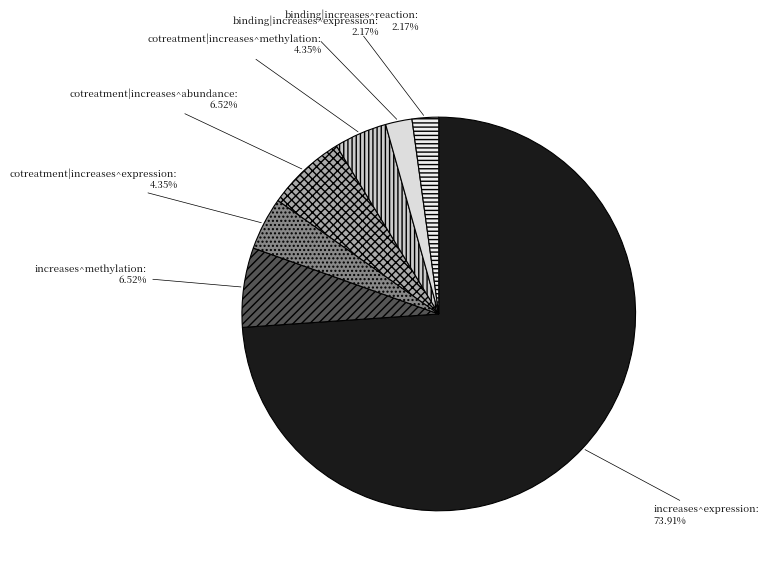

Which slice is the largest?

increases^expression